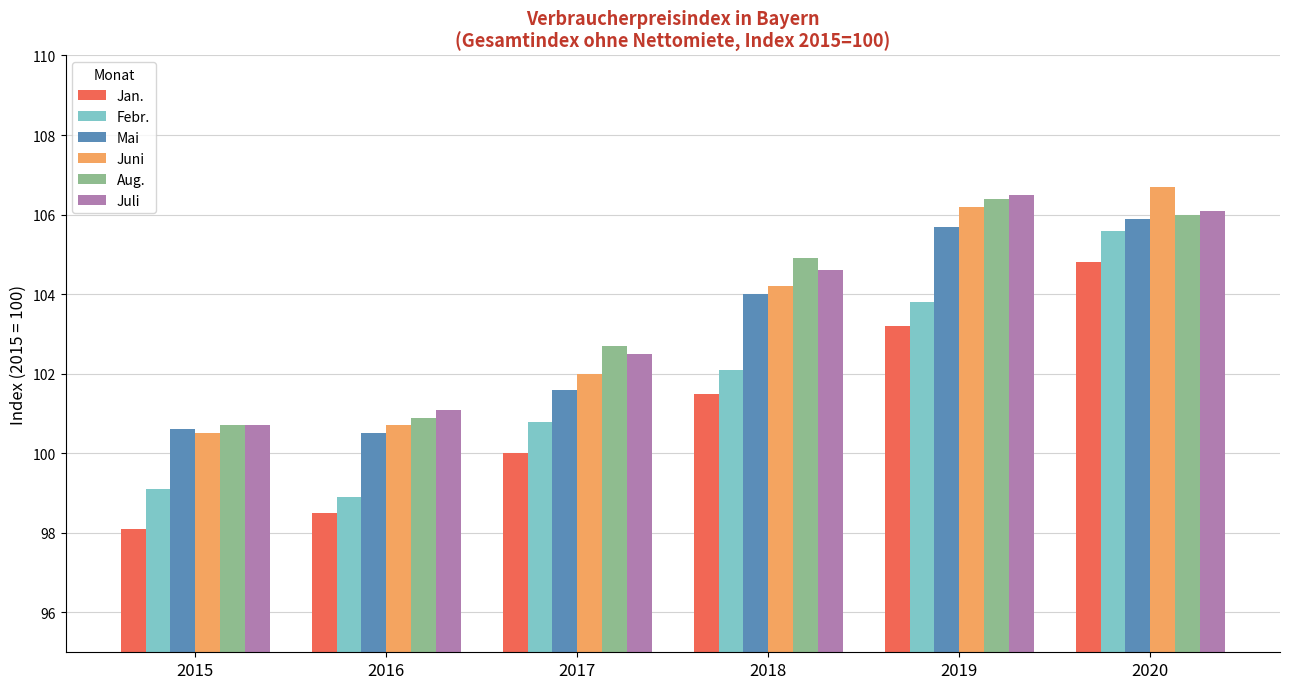

Where is Juli nearest to the value 103?

2017